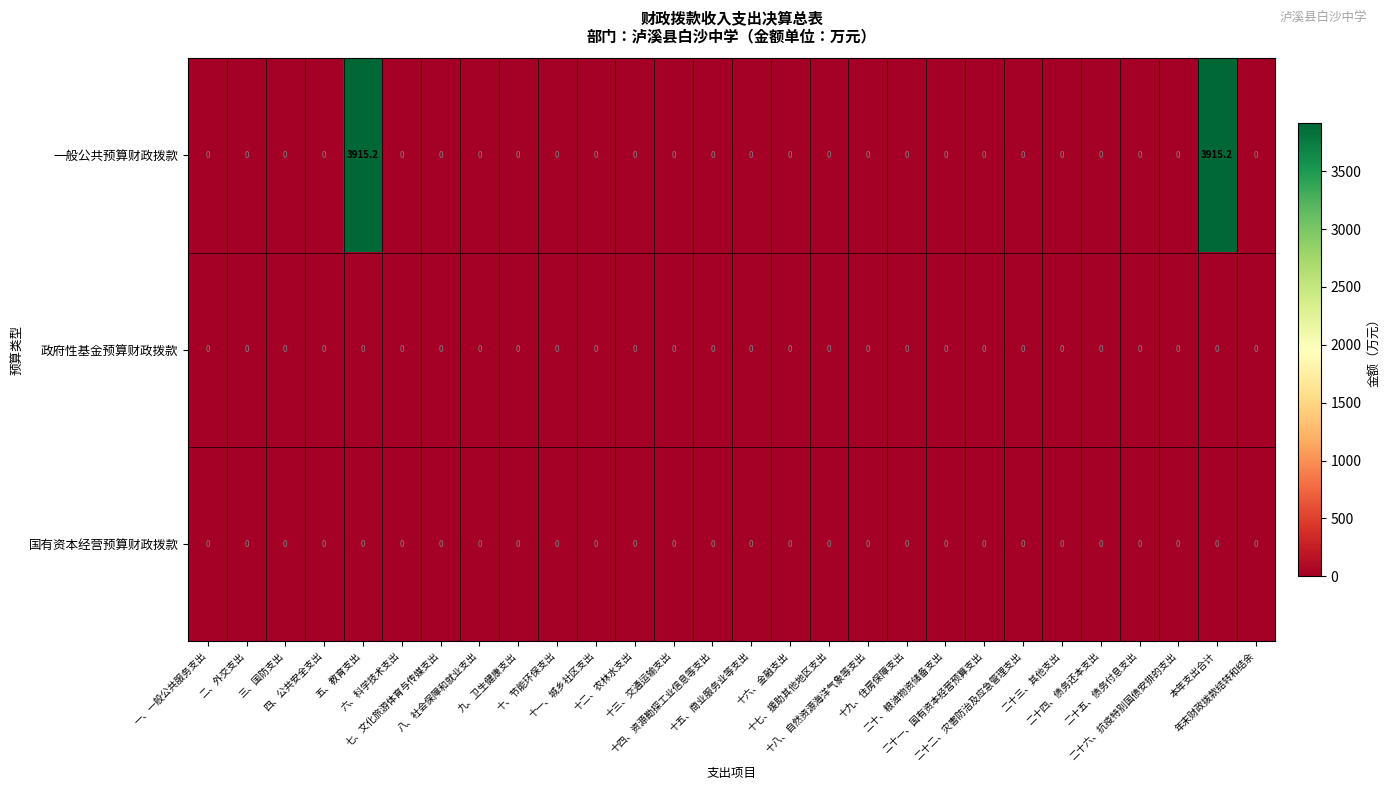

Which series has the largest total across all categories?

一般公共预算财政拨款